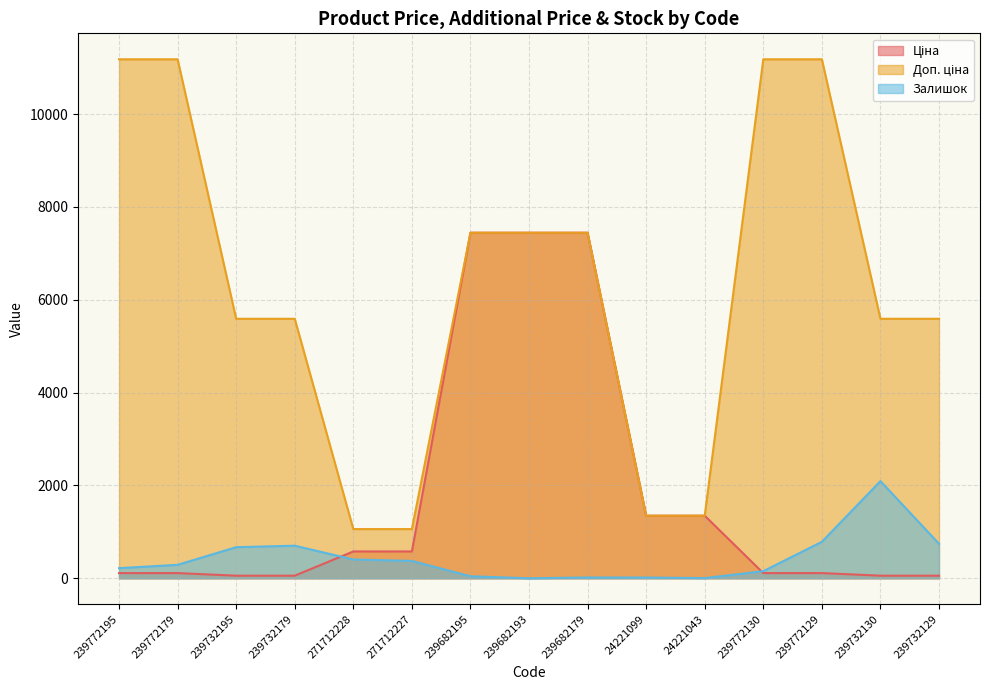

Rank the series by their average value, from highest to lowest.

Доп. ціна, Ціна, Залишок